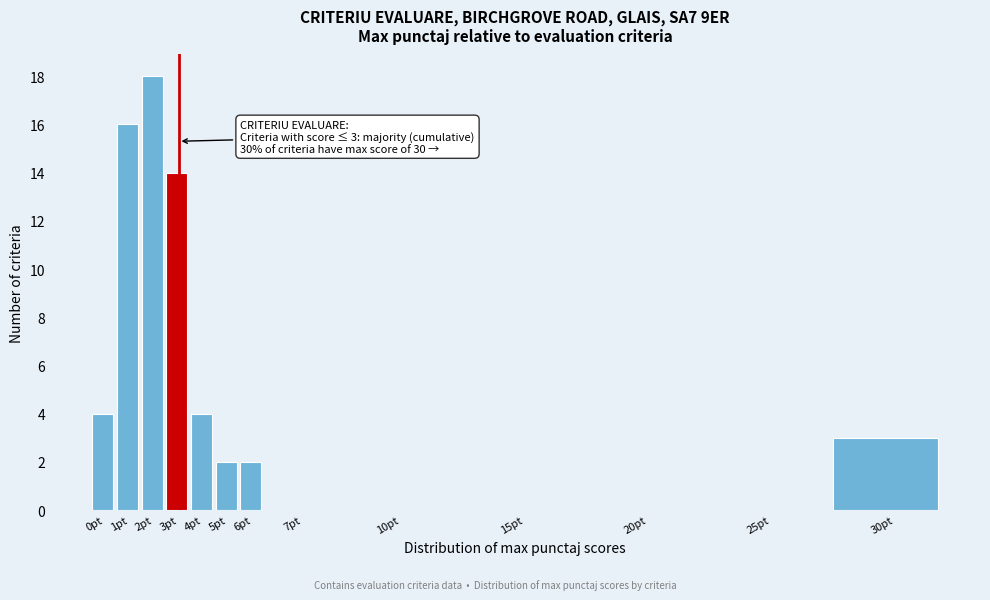

Reading left to right, what are all the values shown in this chart?

0pt=4	1pt=16	2pt=18	3pt=14	4pt=4	5pt=2	6pt=2	7pt=0	10pt=0	15pt=0	20pt=0	25pt=0	30pt=3